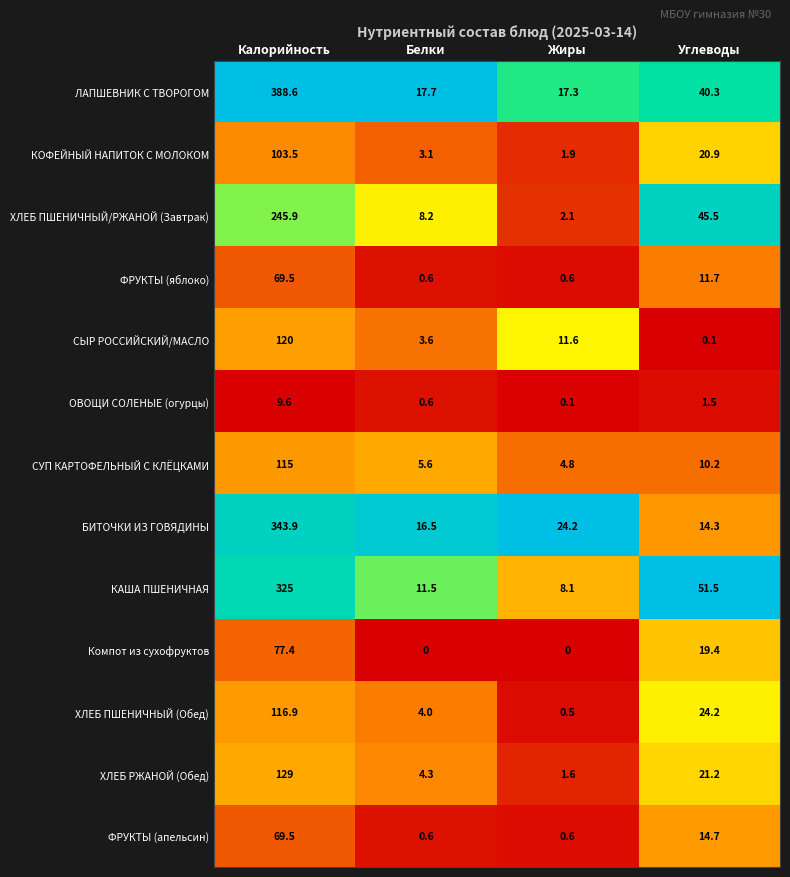

What is the greatest value displayed?

388.6